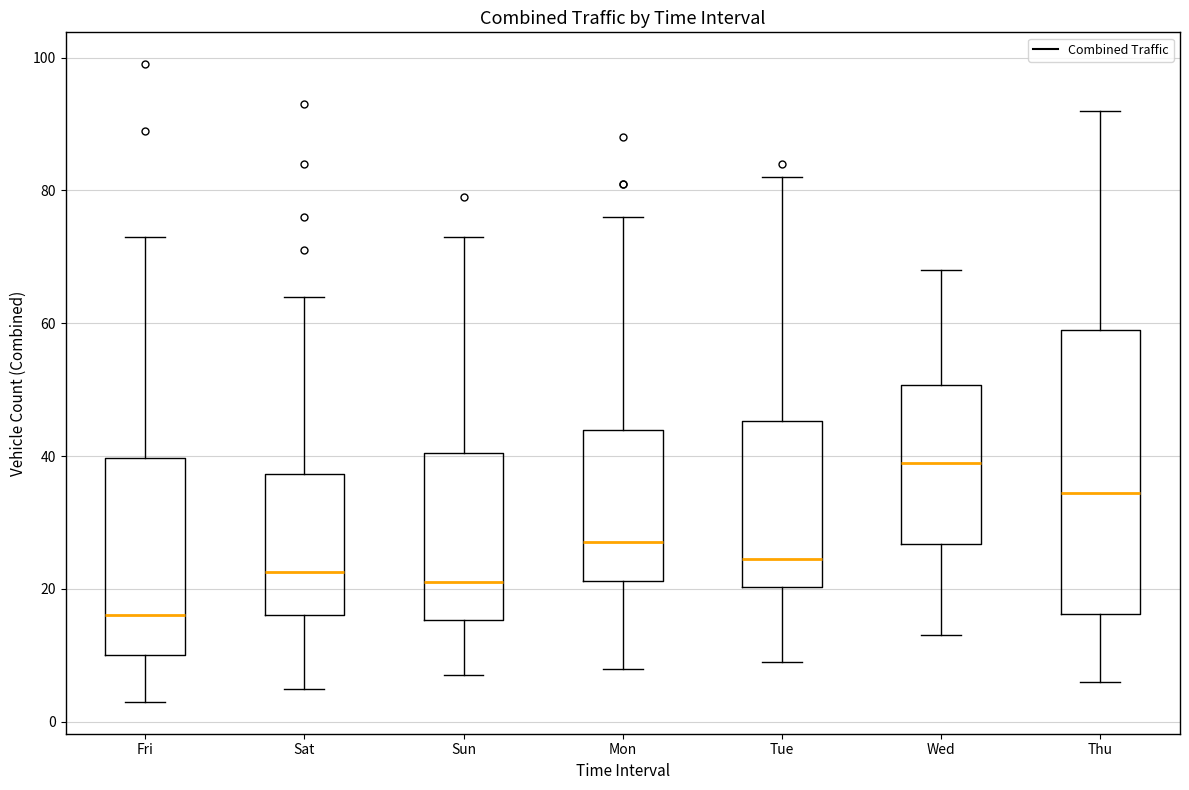

Reading left to right, transcribe this box plot: for each box, give where its median line is, the range the box spans, and where its two whiskers end, as read against the y-axis. The values are not printed on the chart, so give them approximately, as read against the axis.

Fri: median 16, box 10 to 40, whiskers 4 to 74
Sat: median 22, box 16 to 38, whiskers 6 to 64
Sun: median 22, box 16 to 40, whiskers 8 to 74
Mon: median 28, box 22 to 44, whiskers 8 to 76
Tue: median 24, box 20 to 46, whiskers 10 to 82
Wed: median 40, box 26 to 50, whiskers 14 to 68
Thu: median 34, box 16 to 60, whiskers 6 to 92